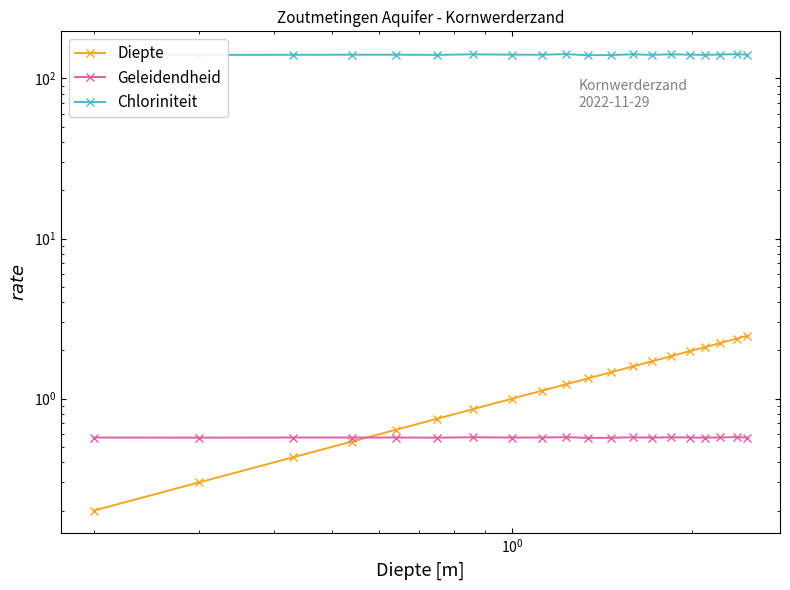

How many categories are shown in the chart?

20